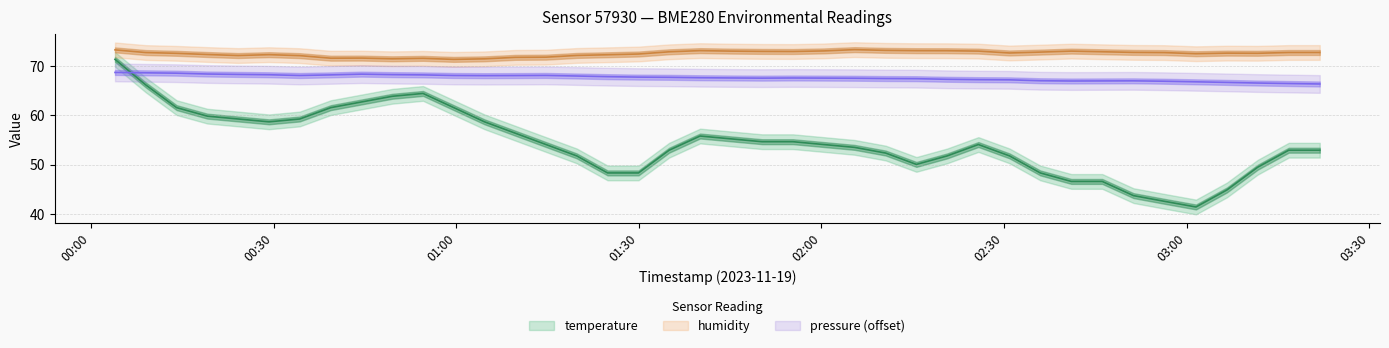

How many data points in pressure_norm are less than 67?

8